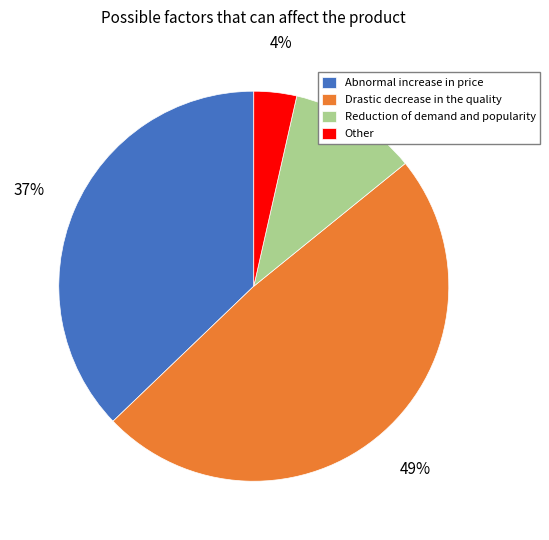

True or false: Other accounts for 13% of the total.

False